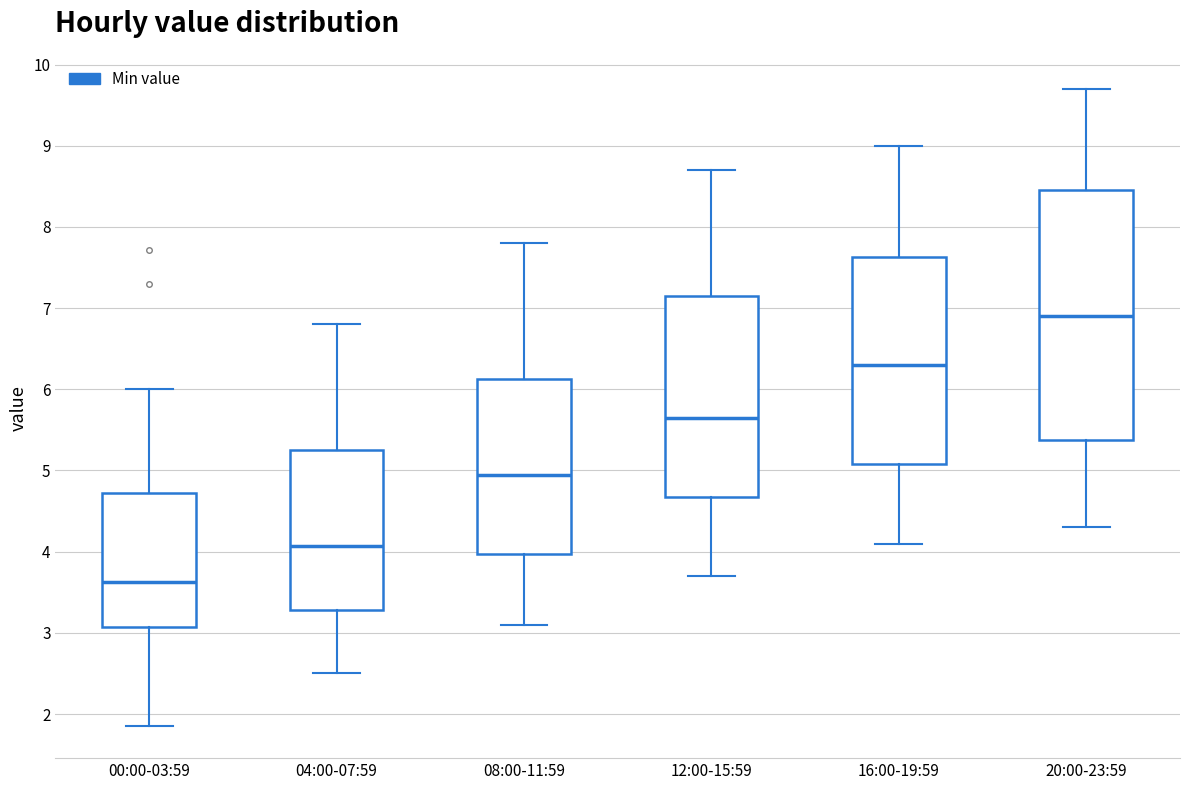

Which box is the tallest, from its lower edge to its upper edge?

20:00-23:59